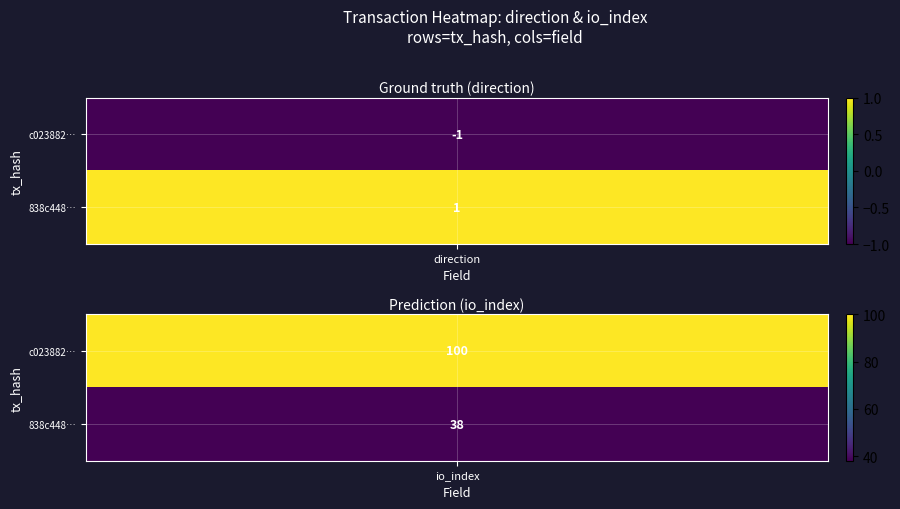

Rank the series by their average value, from lowest to highest.

838c448a94f147666c4c6d915f102e23a74bec8, c023882048edcb90421641cdf5a095b4b0c8d4d